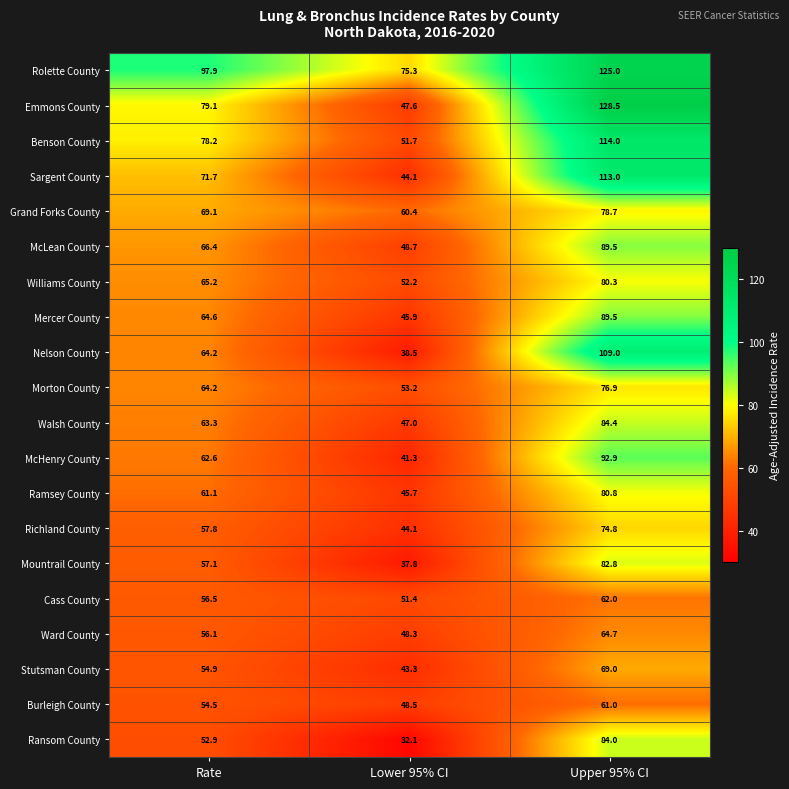

What is the difference between the maximum and minimum values in the Emmons County series?

80.9